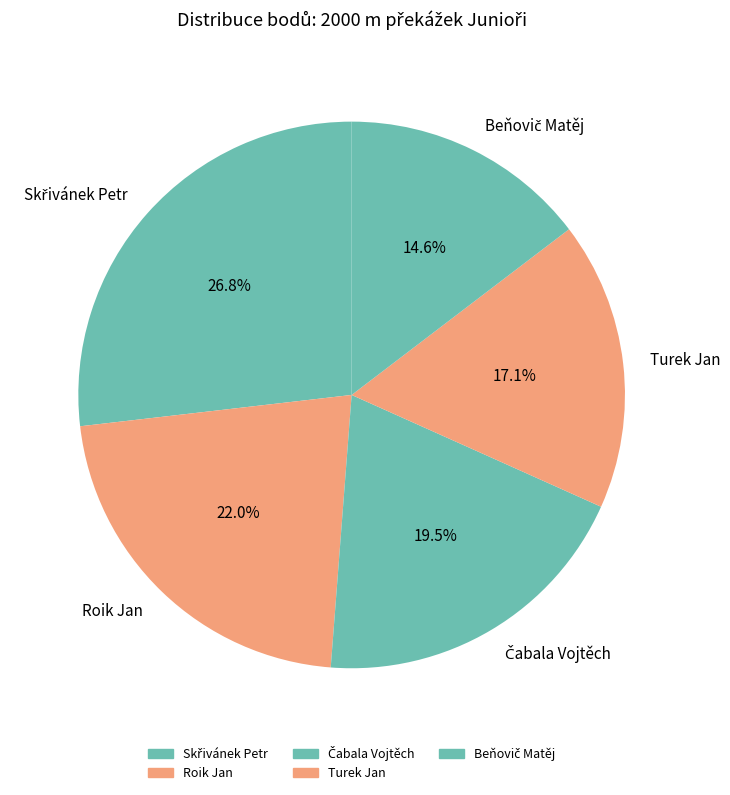

Between Roik Jan and Turek Jan, which is larger?

Roik Jan